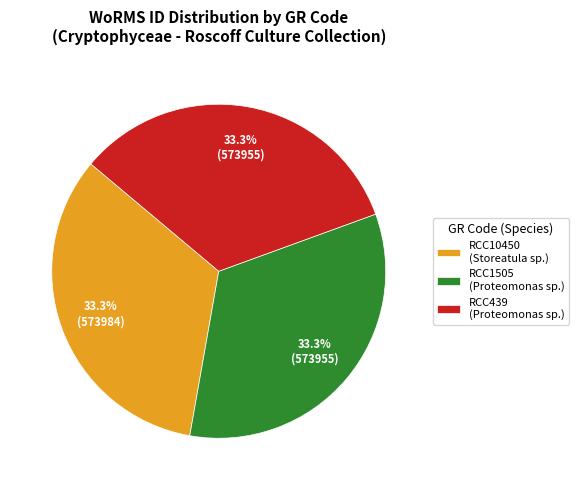

What is the ratio of the value at RCC1505 (Proteomonas sp.) to the value at RCC10450 (Storeatula sp.)?

1.0